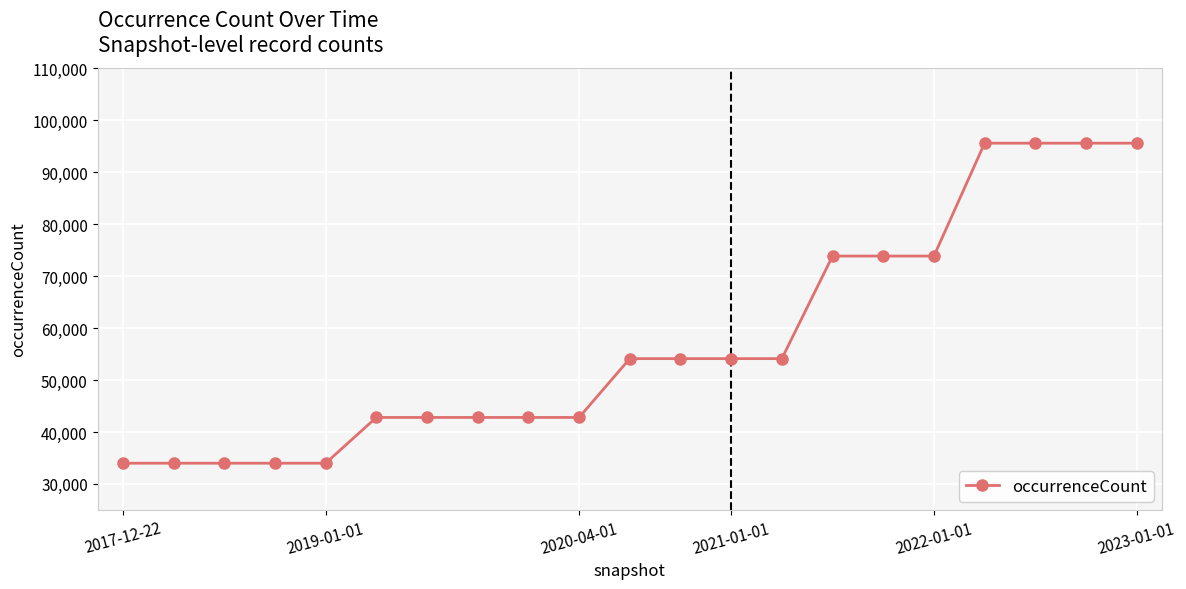

What is the average value?

57337